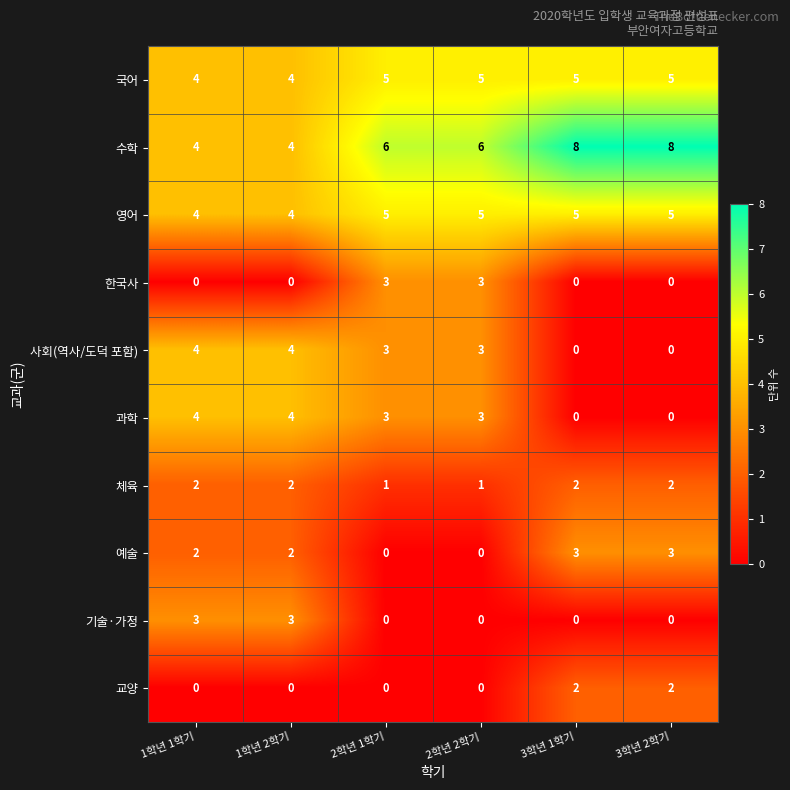

How many data points does each series have?

6